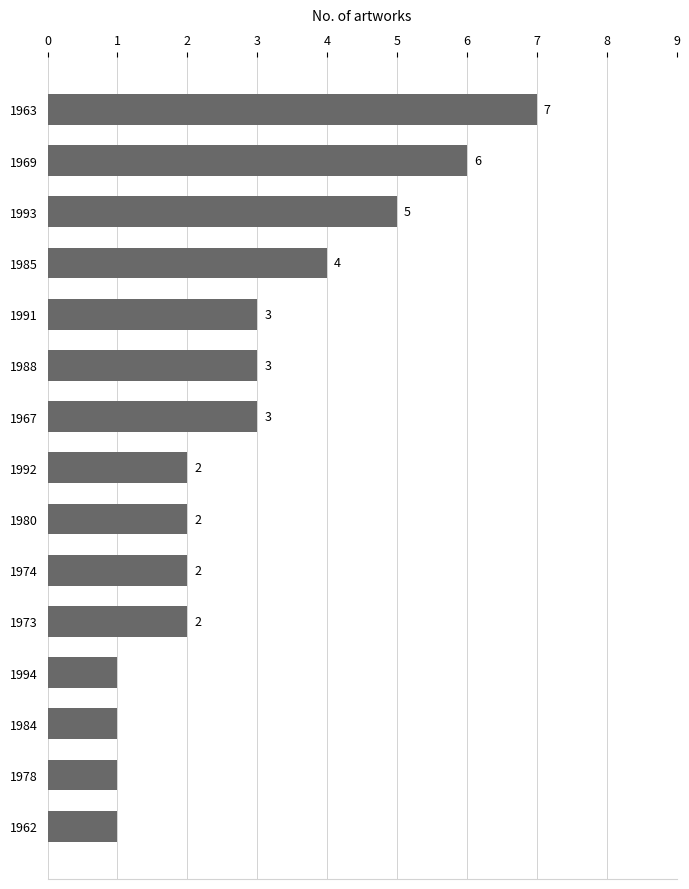

Reading top to bottom, list all the values displayed in this chart.

1963=7	1969=6	1993=5	1985=4	1991=3	1988=3	1967=3	1992=2	1980=2	1974=2	1973=2	1994=1	1984=1	1978=1	1962=1